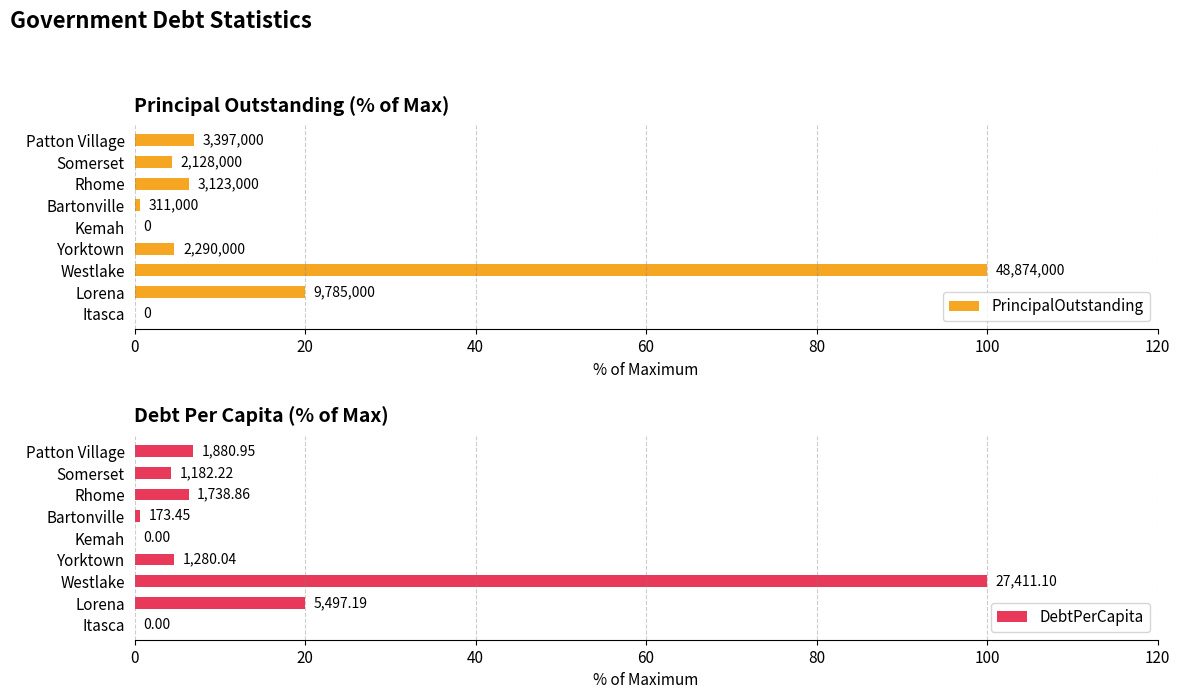

What are all the series names shown in the legend?

PrincipalOutstanding, DebtPerCapita